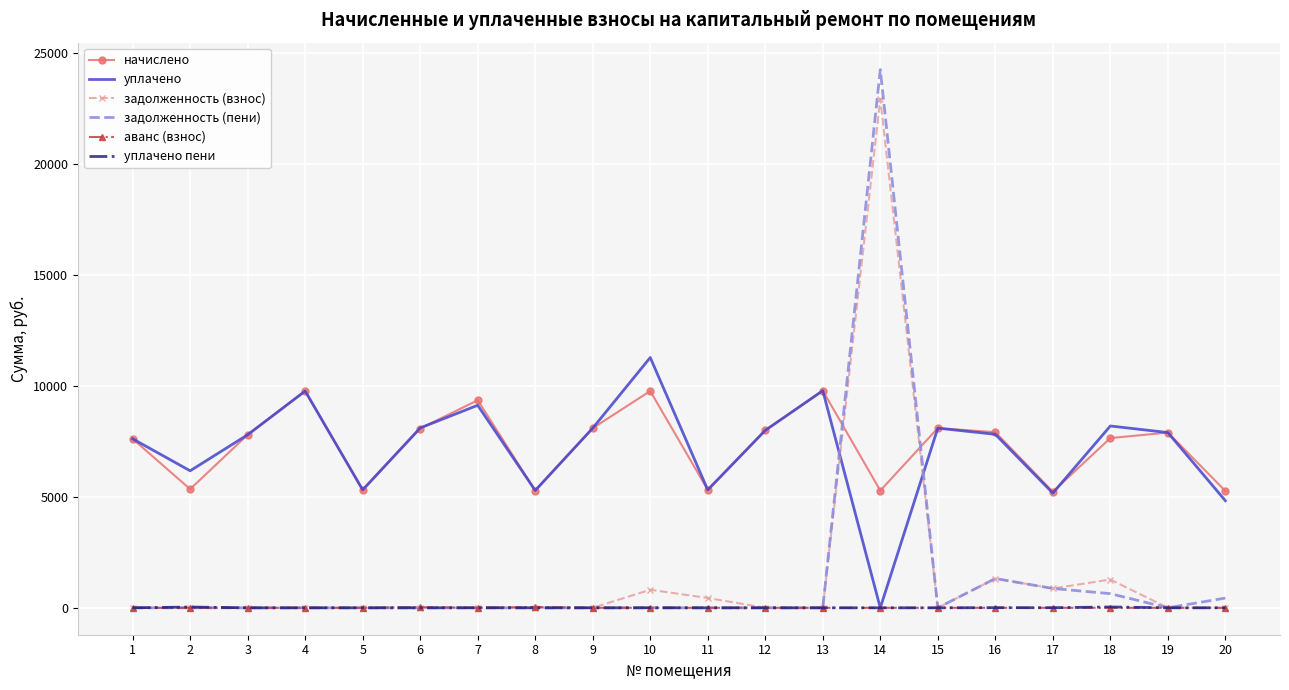

True or false: уплачено has more than 0 interior local peaks.

True